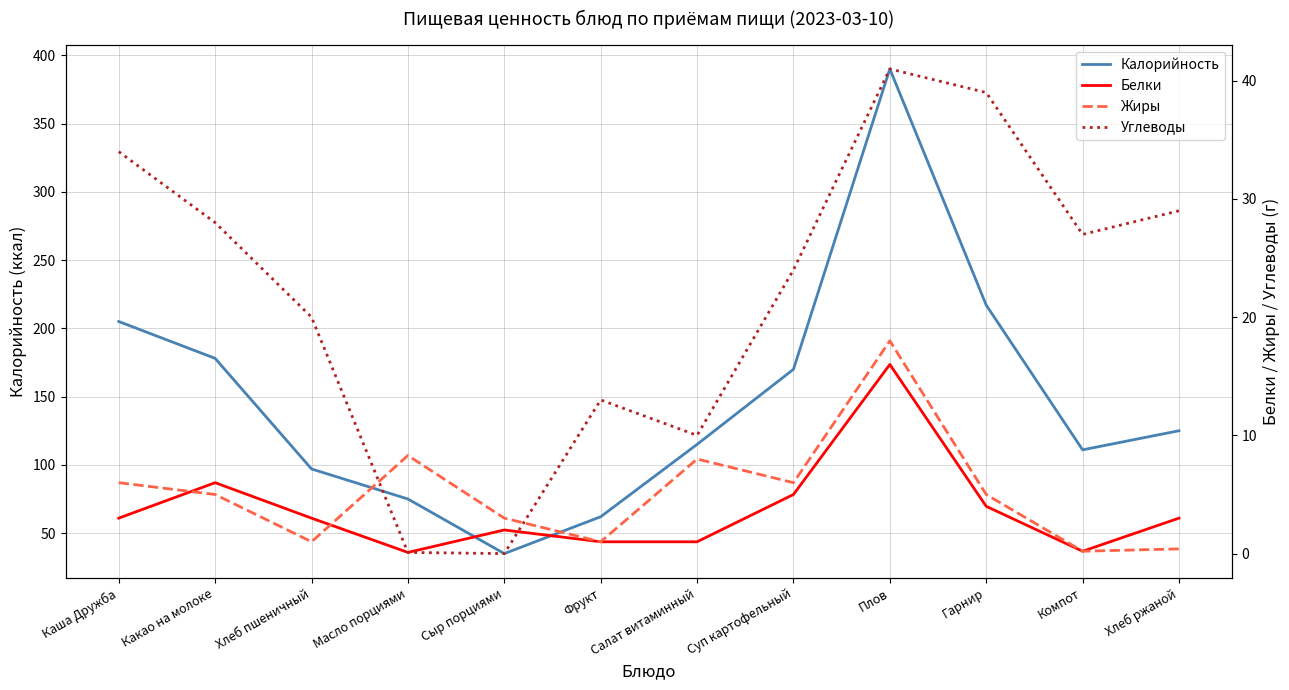

What position from the left is Компот?

11